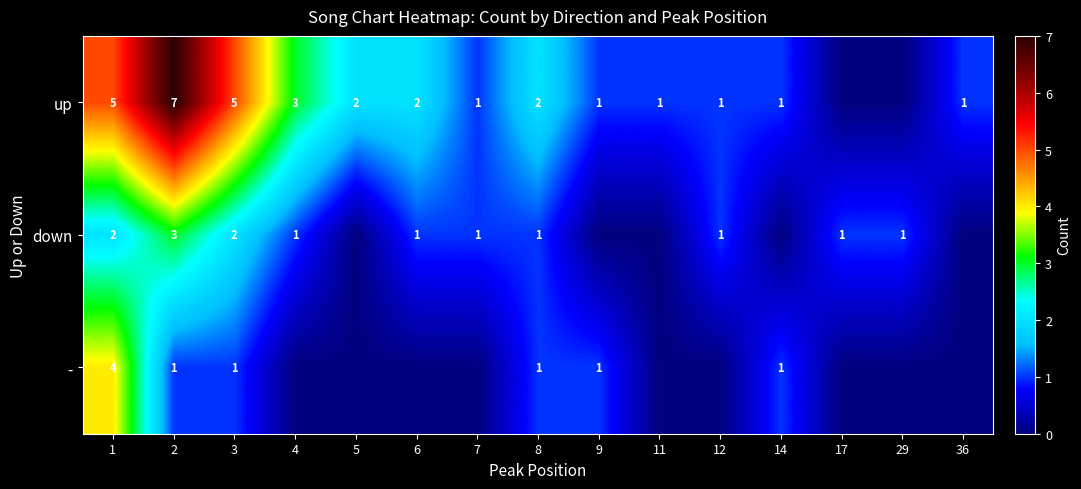

Is it true that up equals 1 at 7?

True